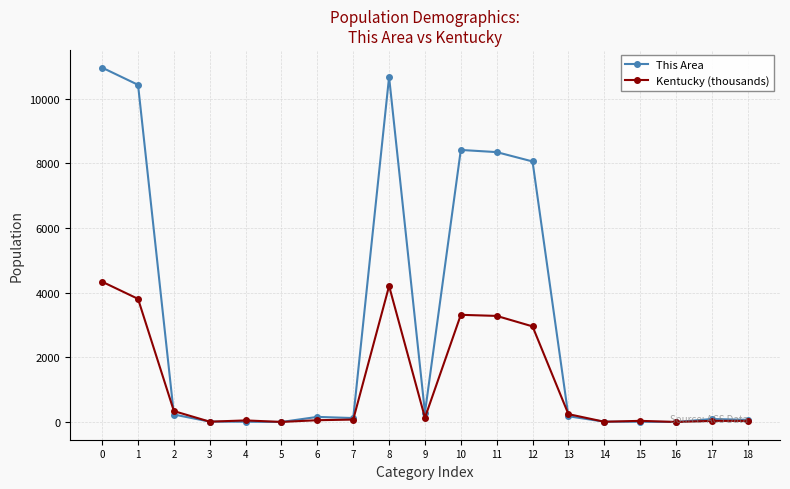

True or false: Kentucky (thousands) has more than 1 points higher than both neighbors.

True